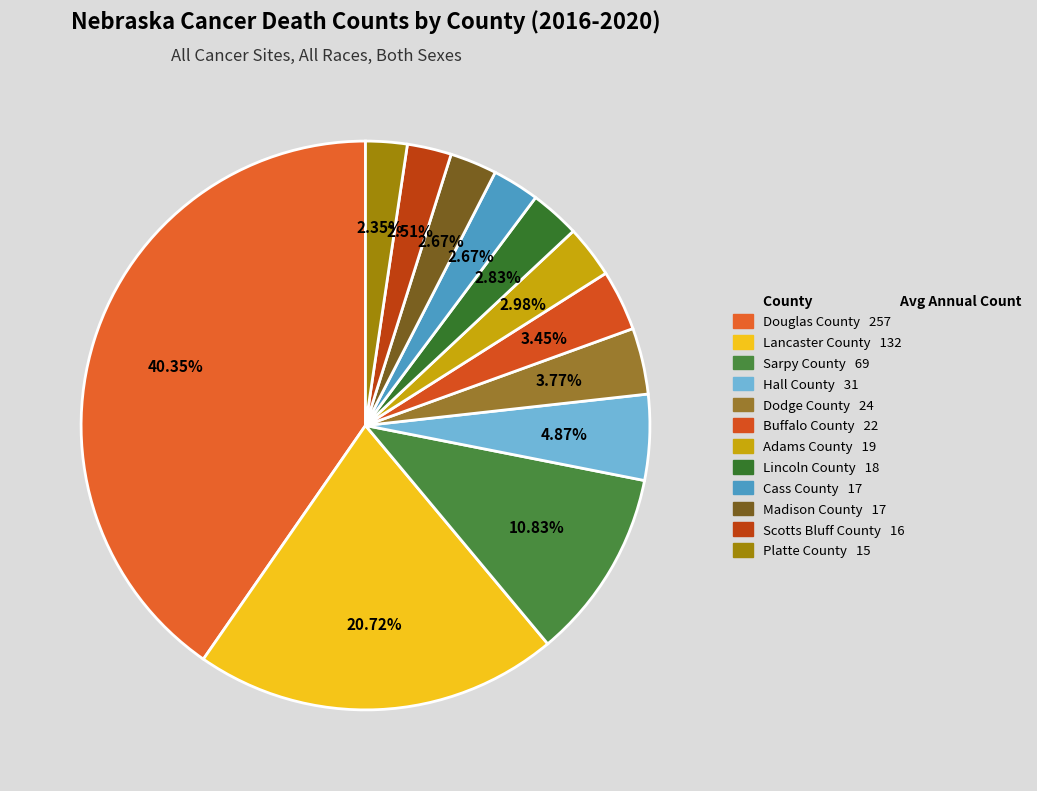

Rank the categories by value from highest to lowest.

Douglas County, Lancaster County, Sarpy County, Hall County, Dodge County, Buffalo County, Adams County, Lincoln County, Cass County, Madison County, Scotts Bluff County, Platte County